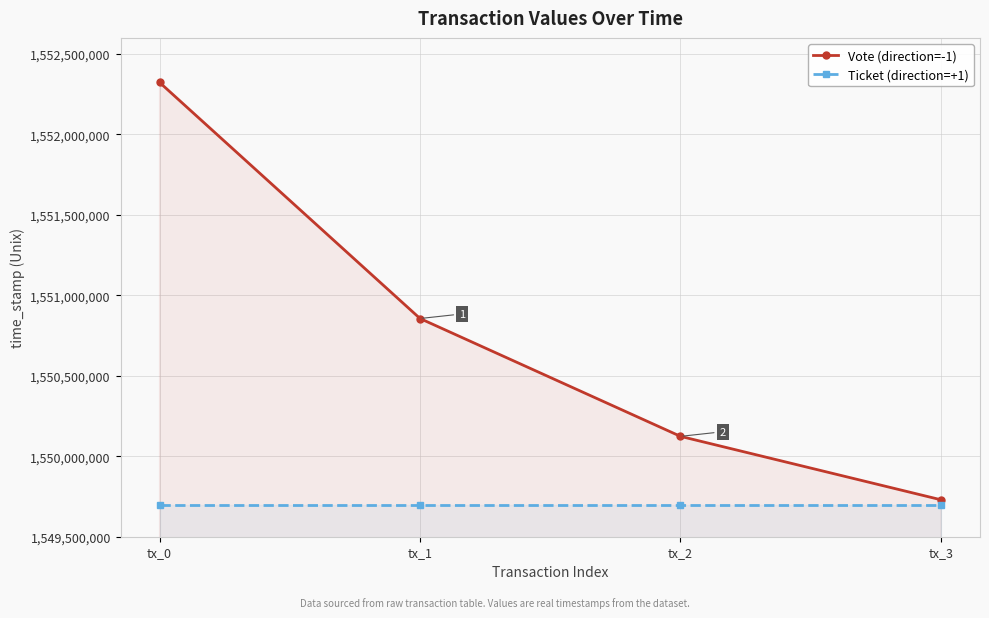

True or false: Ticket (direction=+1) has more than 0 interior local peaks.

False